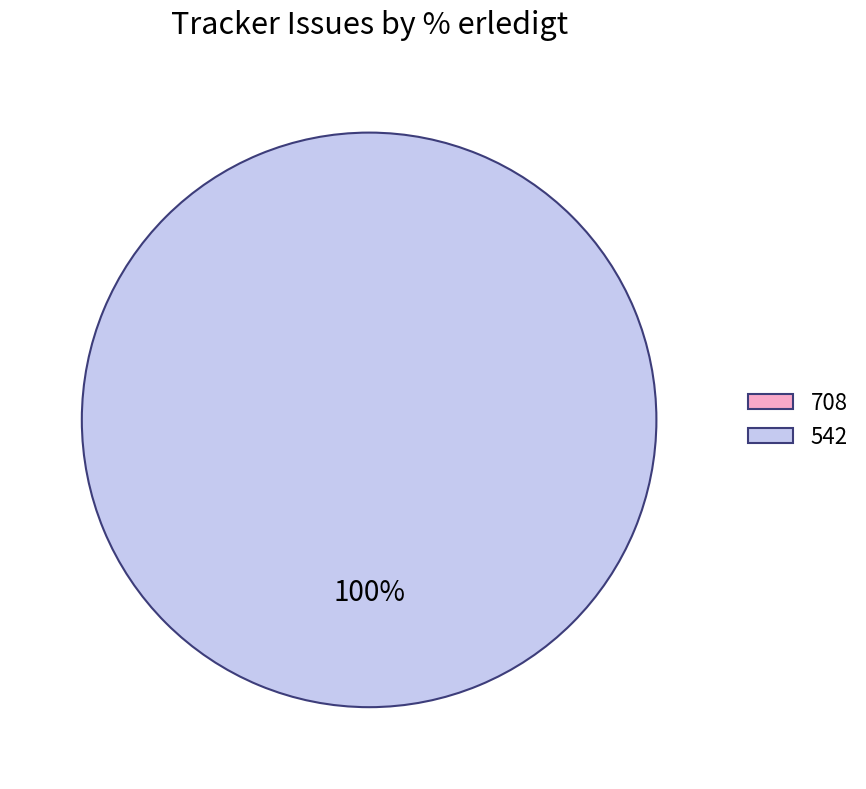

Is it true that 708 is 1% of the pie?

False